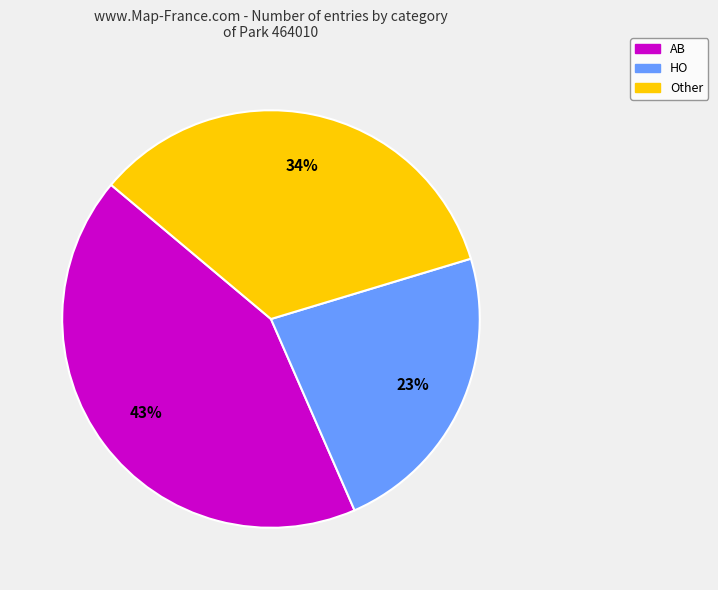

To the nearest percent, what is the average slice percentage?

33%